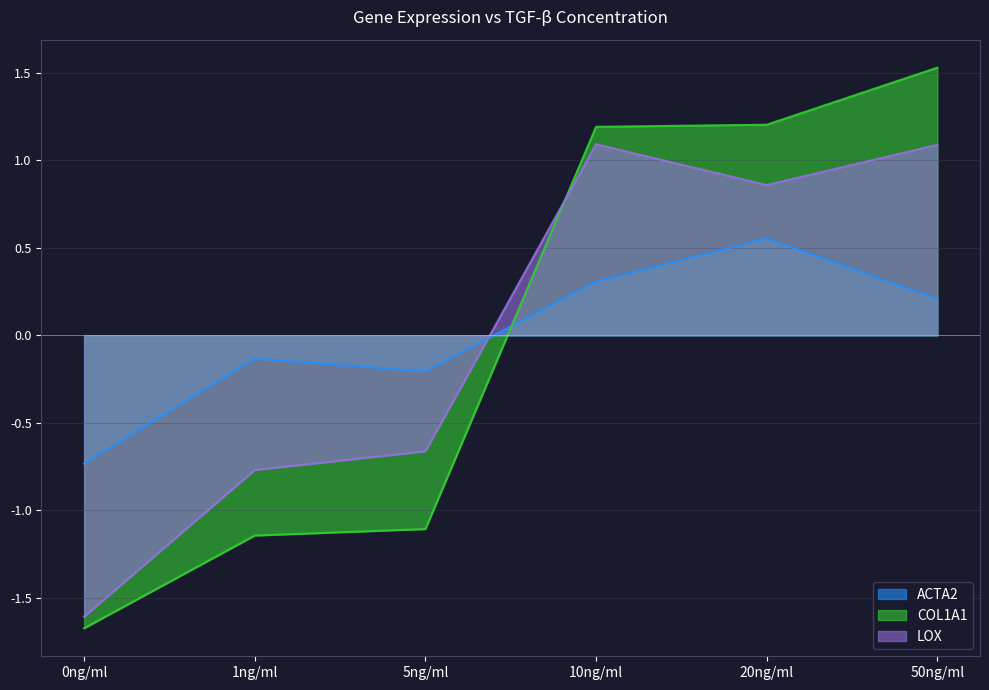

How many ACTA2 values are between 0 and 1?

3